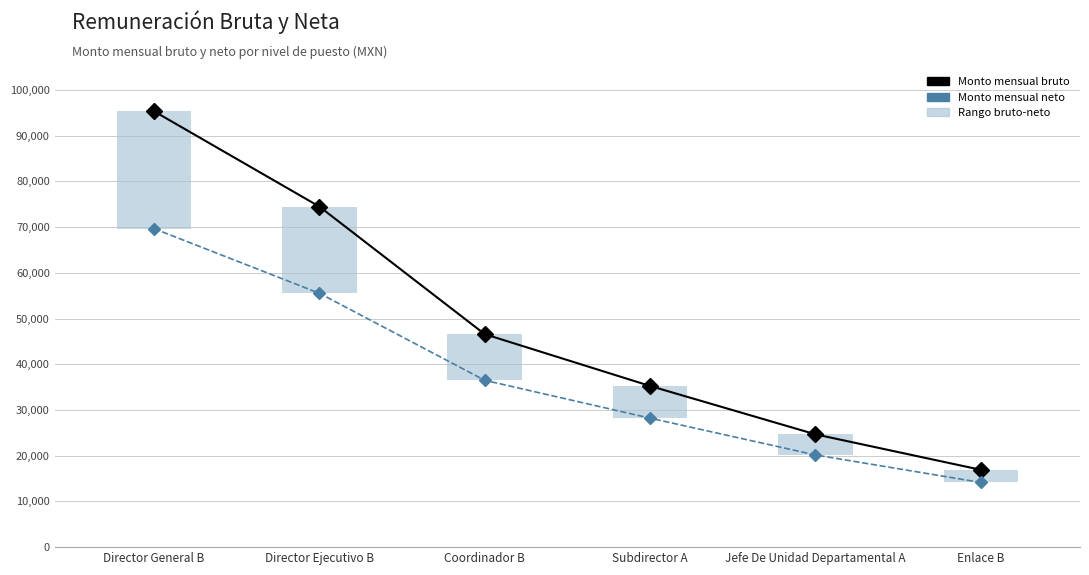

Count the Monto mensual neto values in the range 20158 to 55523.

4